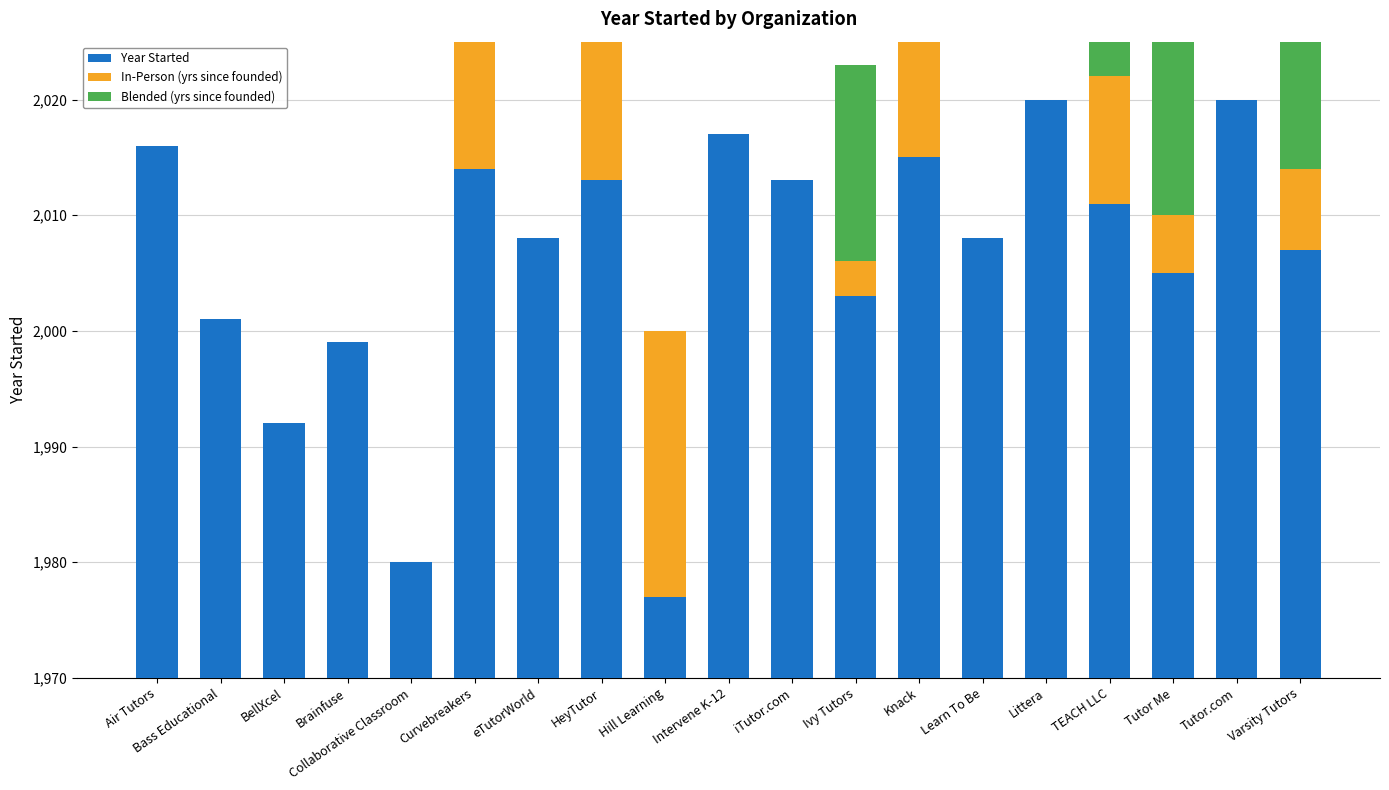

At how many categories does at least one series exceed 1603?

19